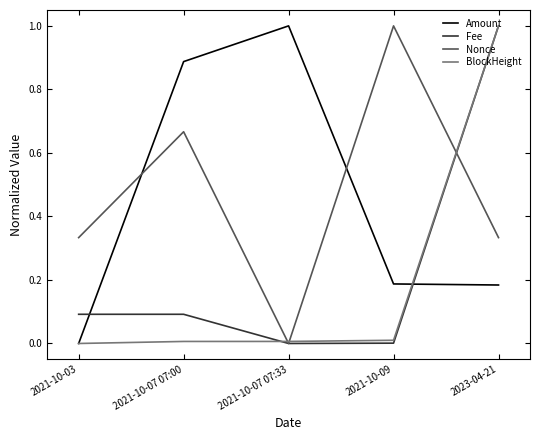

True or false: Fee has more than 2 interior local peaks.

False